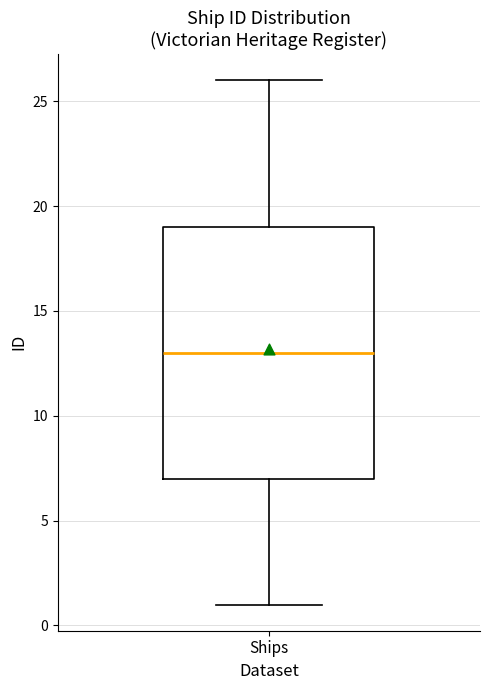

Where does the median line of the box for Ships sit on the y-axis? The values are not printed on the chart, so give them approximately, as read against the axis.

13